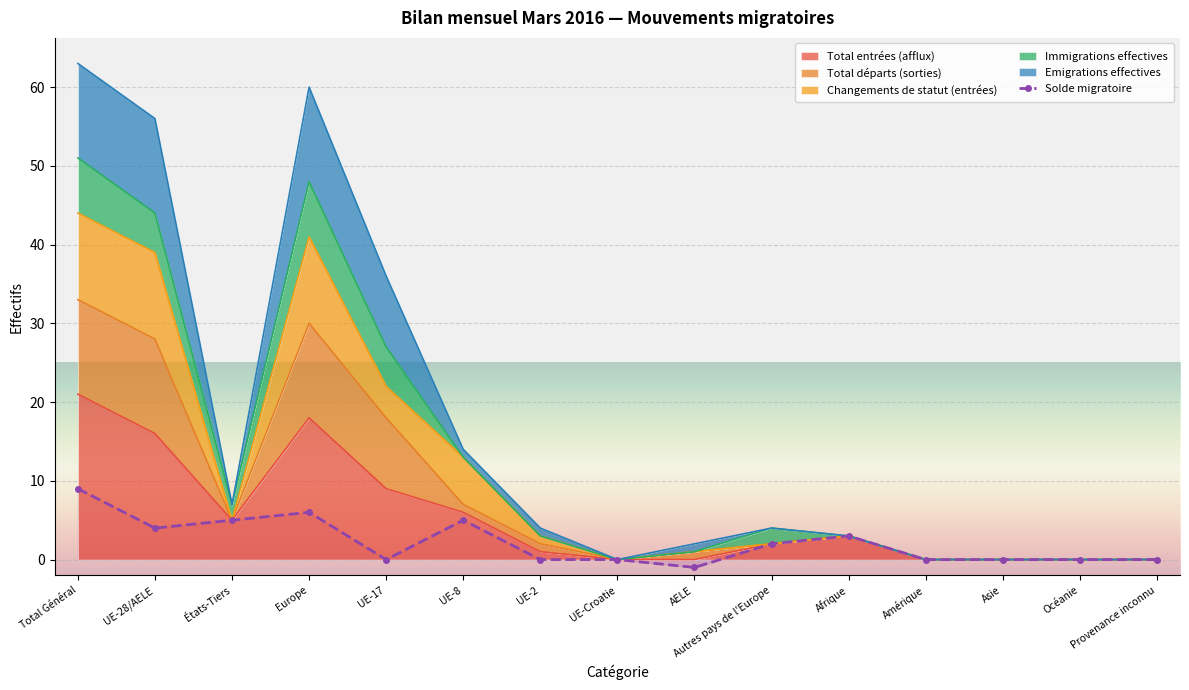

How many interior local peaks does the Solde migratoire series have?

3